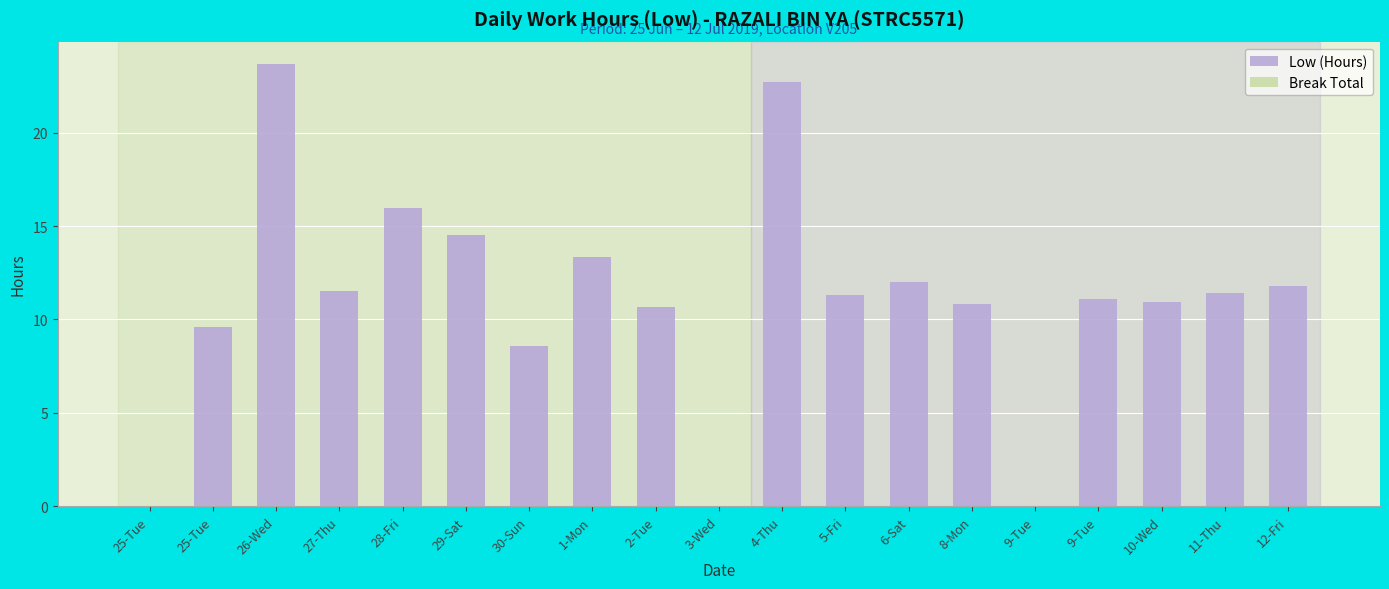

Reading right to left, transcribe all the data shown in this chart.

Low (Hours): 12-Fri=11.8	11-Thu=11.4	10-Wed=10.9	9-Tue=11.1	9-Tue=0.0	8-Mon=10.8	6-Sat=12.0	5-Fri=11.3	4-Thu=22.7	3-Wed=0.0	2-Tue=10.7	1-Mon=13.3	30-Sun=8.6	29-Sat=14.5	28-Fri=16.0	27-Thu=11.5	26-Wed=23.7	25-Tue=9.6	25-Tue=0.0
Break Total: 12-Fri=0.0	11-Thu=0.0	10-Wed=0.0	9-Tue=0.0	9-Tue=0.0	8-Mon=0.0	6-Sat=0.0	5-Fri=0.0	4-Thu=0.0	3-Wed=0.0	2-Tue=0.0	1-Mon=0.0	30-Sun=0.0	29-Sat=0.0	28-Fri=0.0	27-Thu=0.0	26-Wed=0.0	25-Tue=0.0	25-Tue=0.0